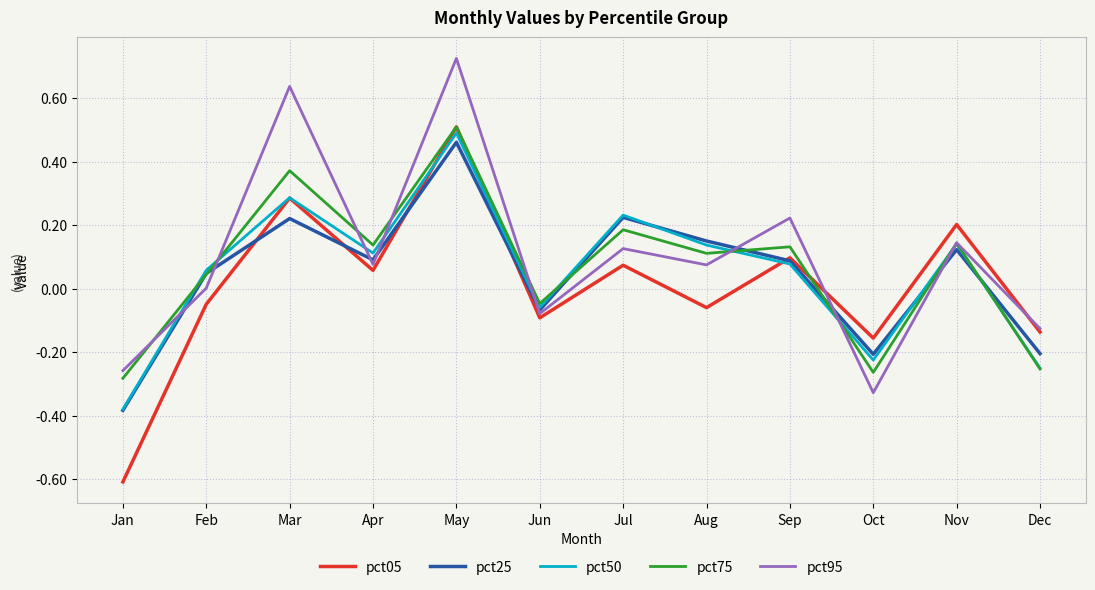

The value of pct50 at Oct is -0.3. True or false?

False